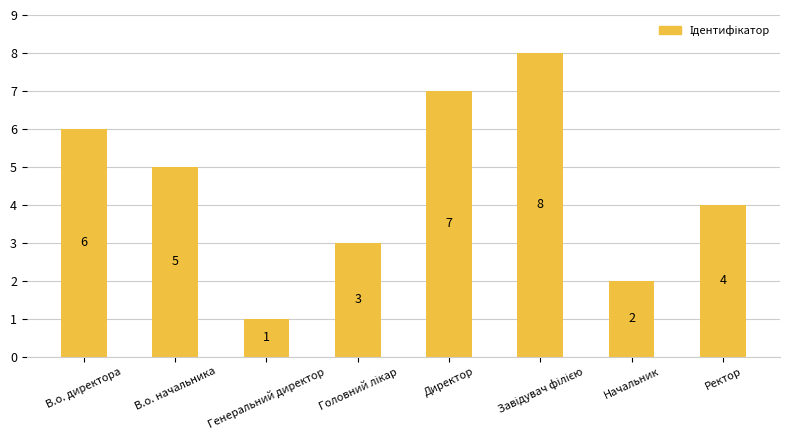

Approximately how many times larger is the value at Генеральний директор compared to В.о. директора?

0.2